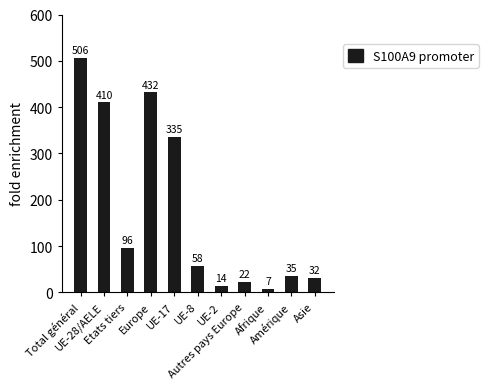

How many data points does each series have?

11